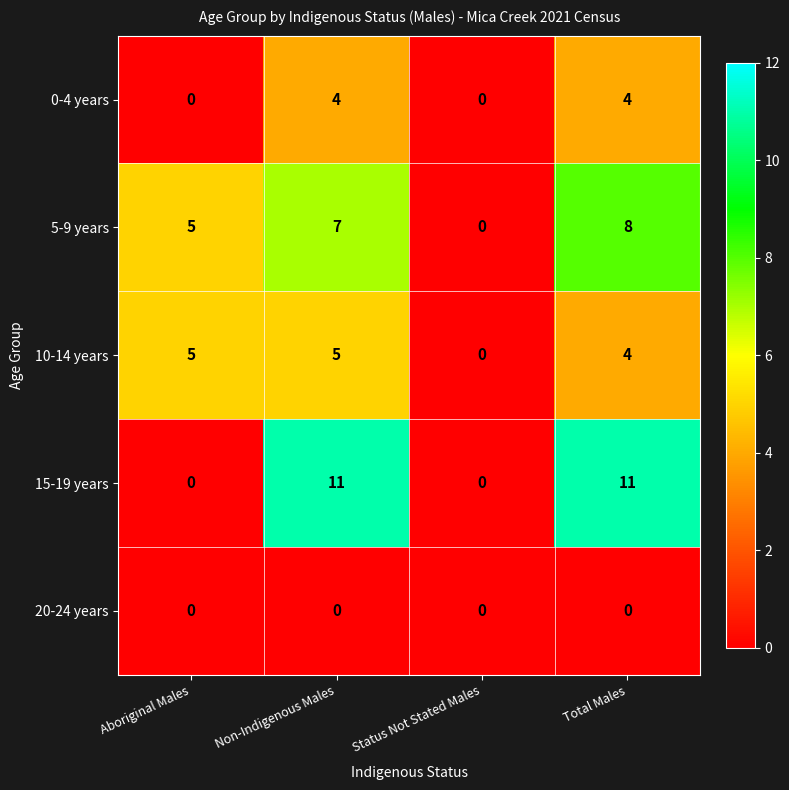

What is the spread (max minus min) of values at Total Males?

11